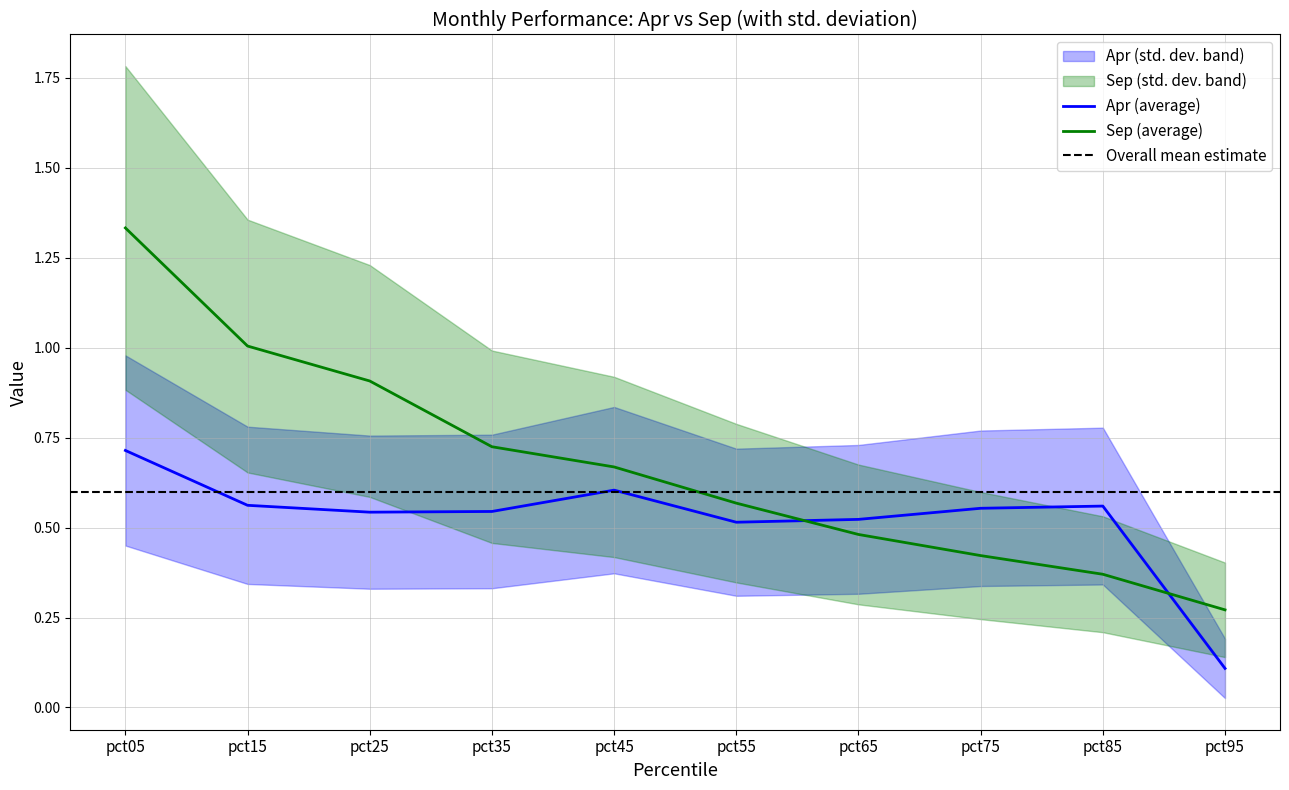

Rank the series at pct75 from highest to lowest value.

Apr, Sep